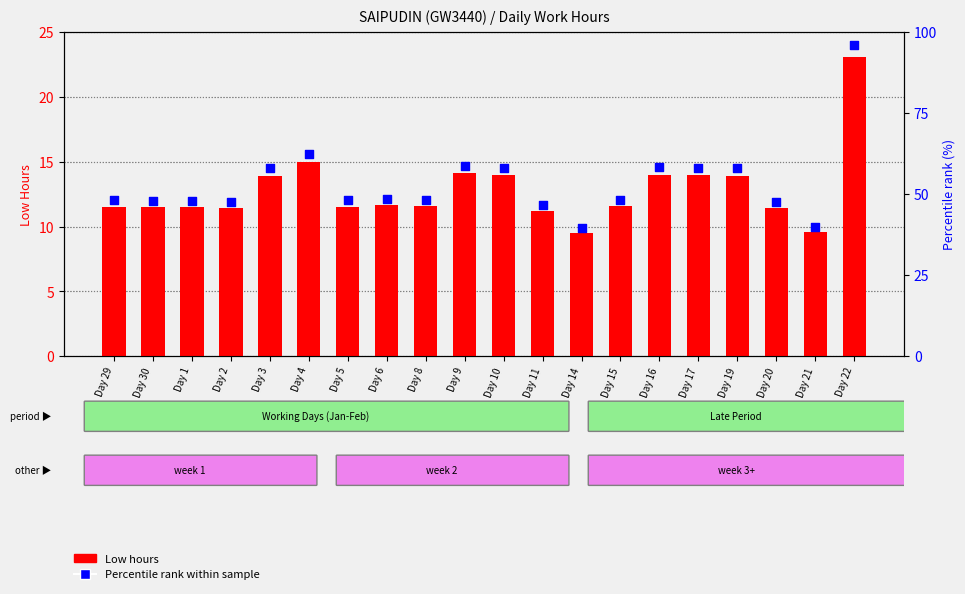

Is the value of Low hours at Day 8 greater than the value of Percentile rank within sample at Day 10?

No